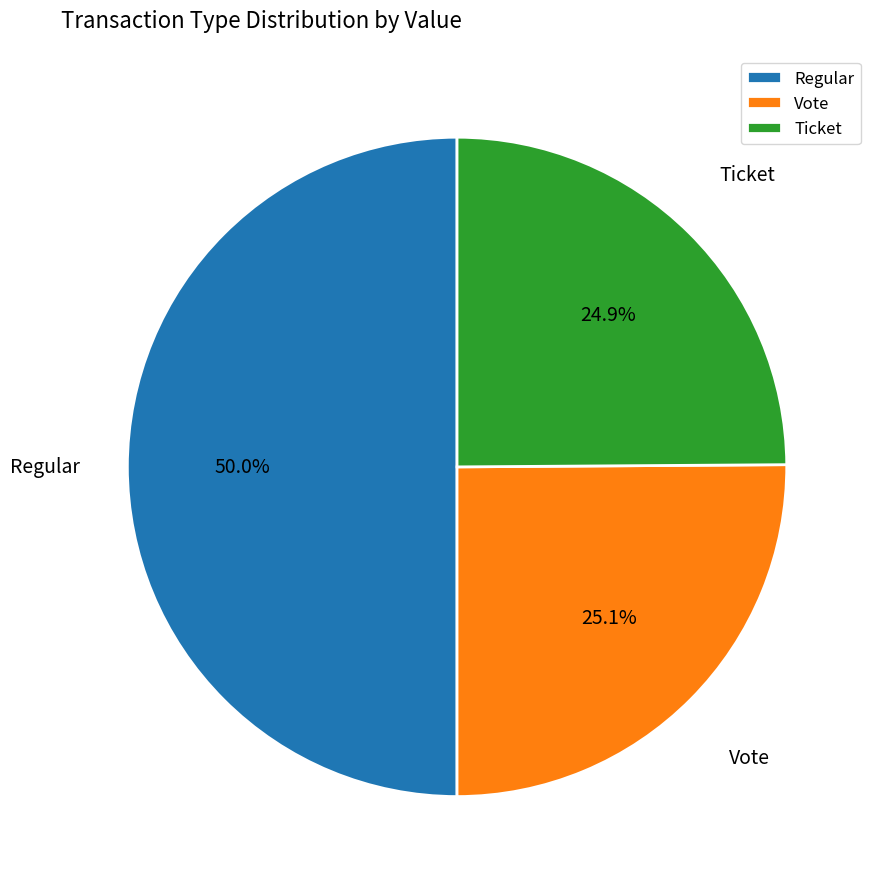

How much of the chart is everything except Vote?

74.9%